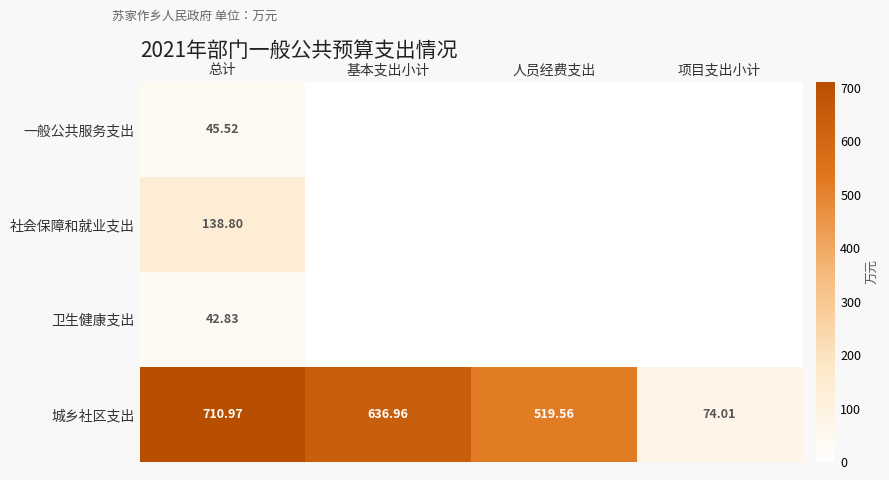

Rank the series at 总计 from lowest to highest value.

卫生健康支出, 一般公共服务支出, 社会保障和就业支出, 城乡社区支出